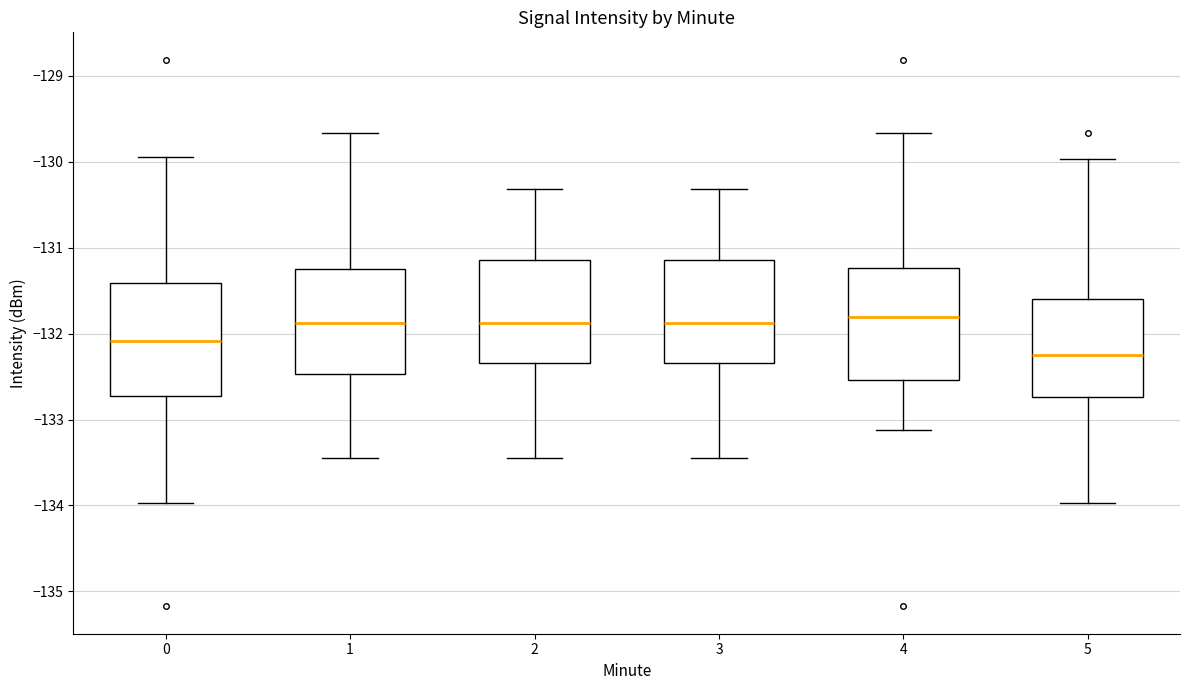

Reading left to right, read every box against the y-axis: the position of its median line, the range the box covers, and the ends of its whiskers. The values are not printed on the chart, so give them approximately, as read against the axis.

0: median -132.1, box -132.7 to -131.4, whiskers -134.0 to -129.9
1: median -131.9, box -132.5 to -131.2, whiskers -133.4 to -129.7
2: median -131.9, box -132.3 to -131.1, whiskers -133.4 to -130.3
3: median -131.9, box -132.3 to -131.1, whiskers -133.4 to -130.3
4: median -131.8, box -132.5 to -131.2, whiskers -133.1 to -129.7
5: median -132.2, box -132.7 to -131.6, whiskers -134.0 to -130.0